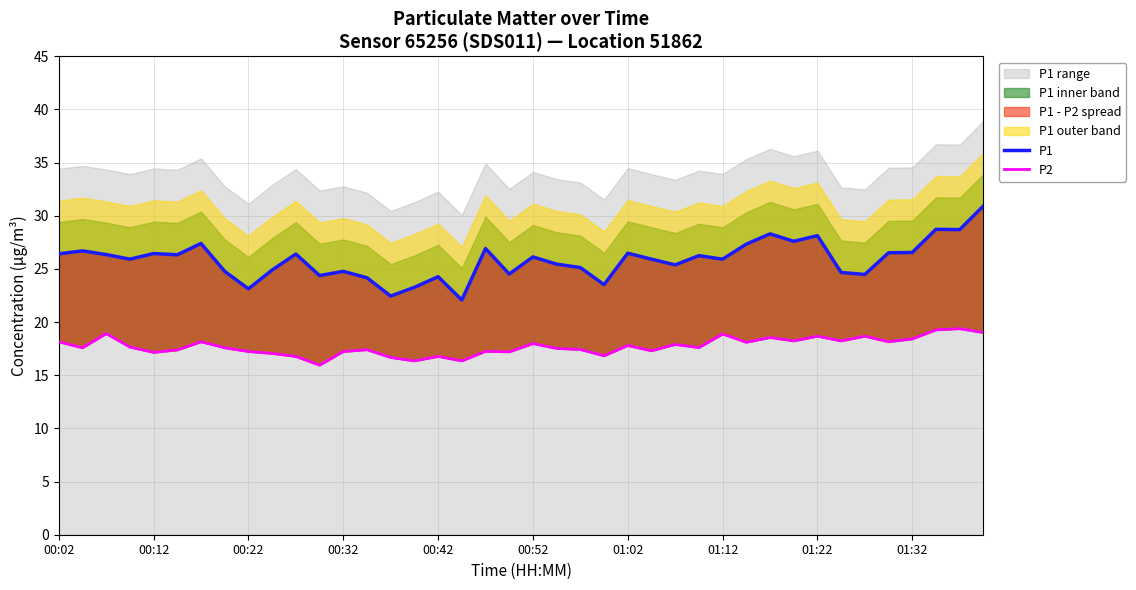

Where does the P2 series first go above 17?

00:02